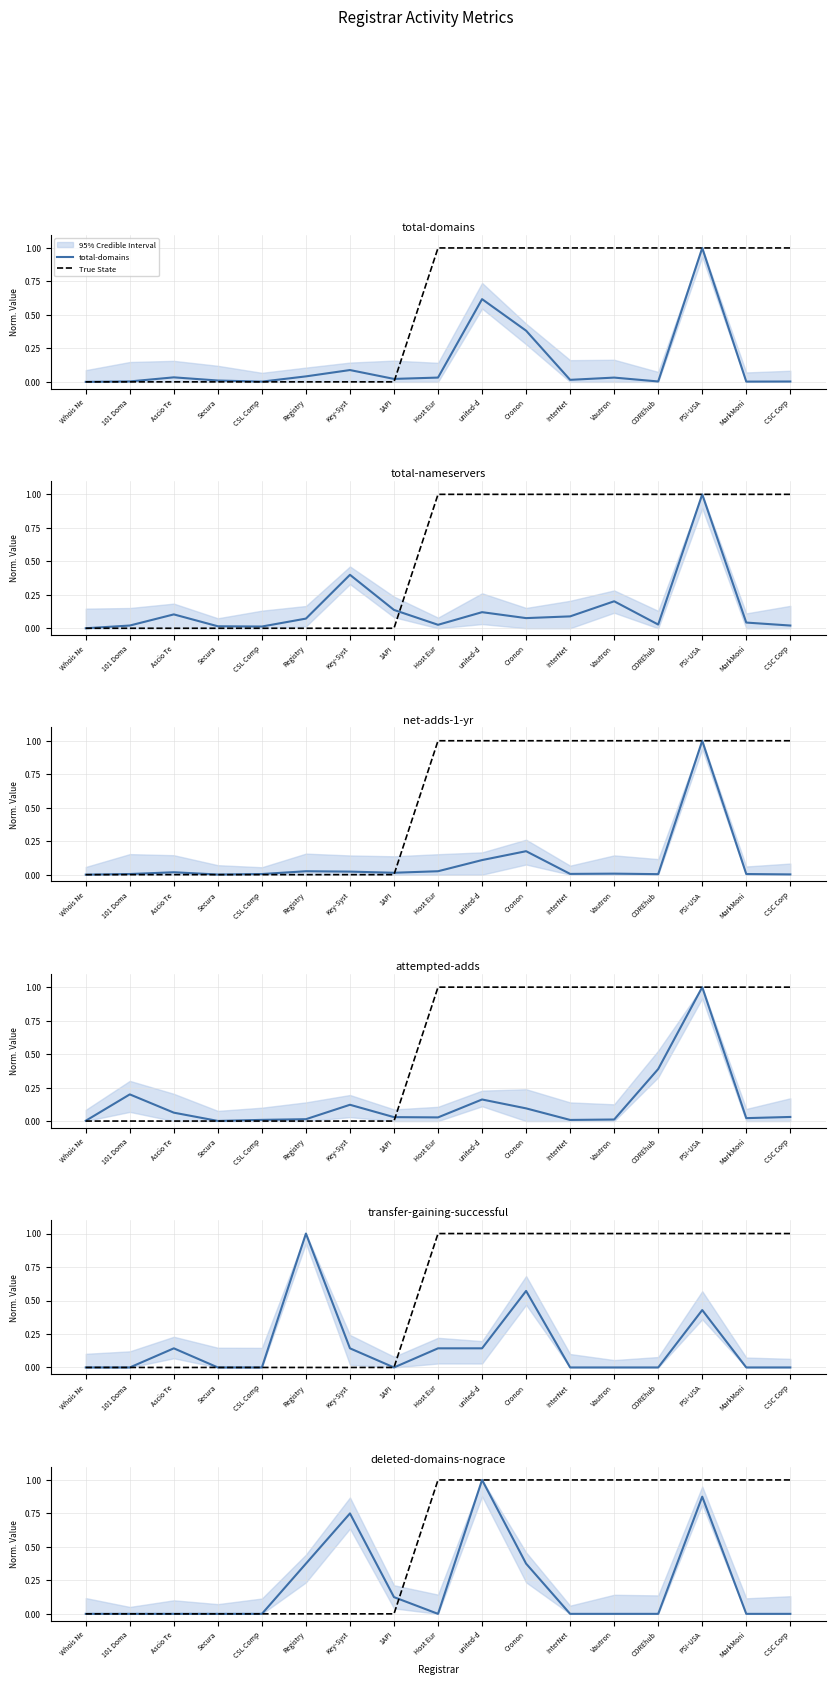

At how many categories does at least one series exceed 0?

17